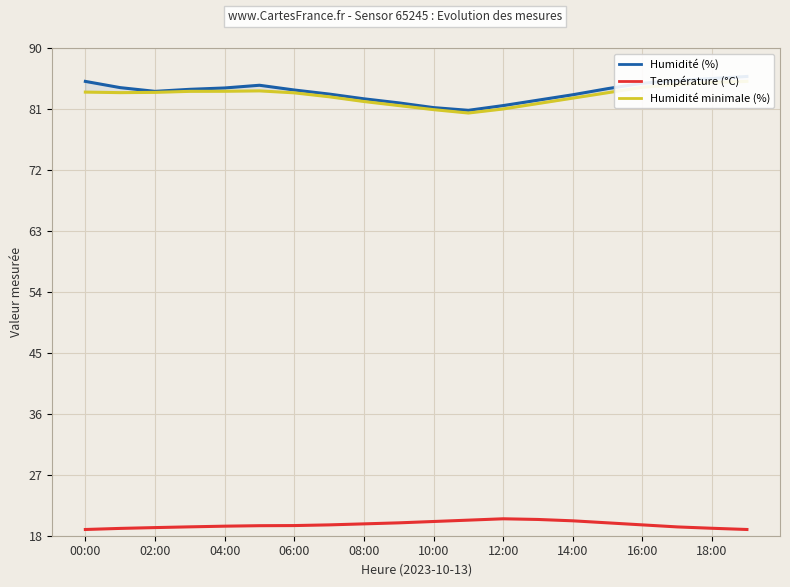

True or false: Température (°C) and Humidité (%) cross at least once.

False